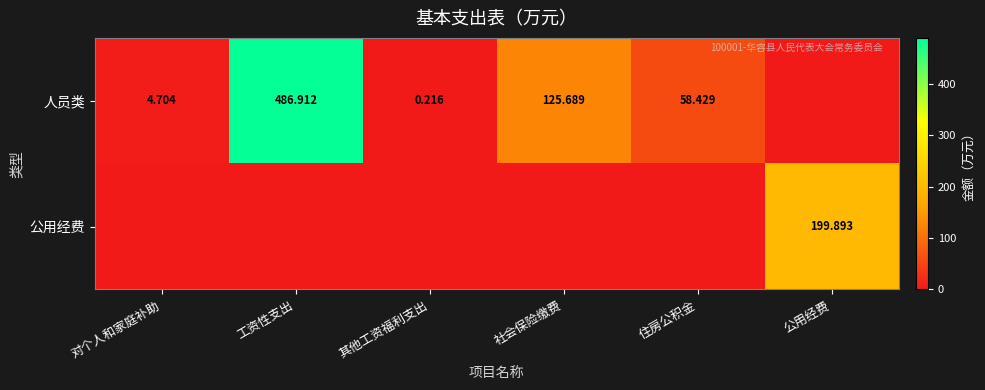

What is the difference between the maximum and minimum values in the 人员类 series?

486.9